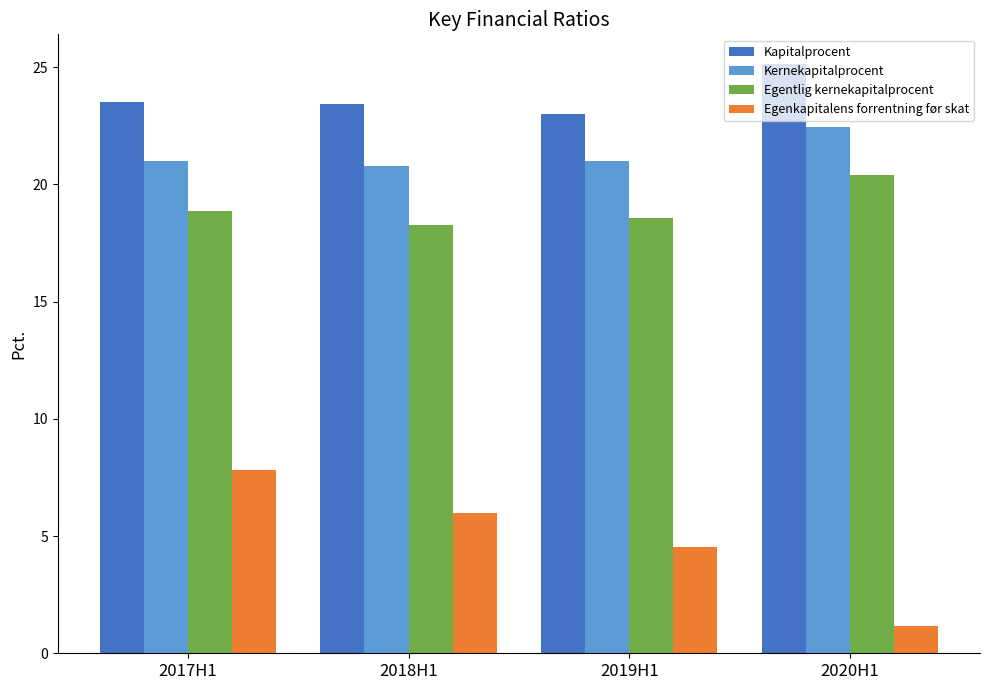

At which category does the chart reach its peak across all series?

2020H1